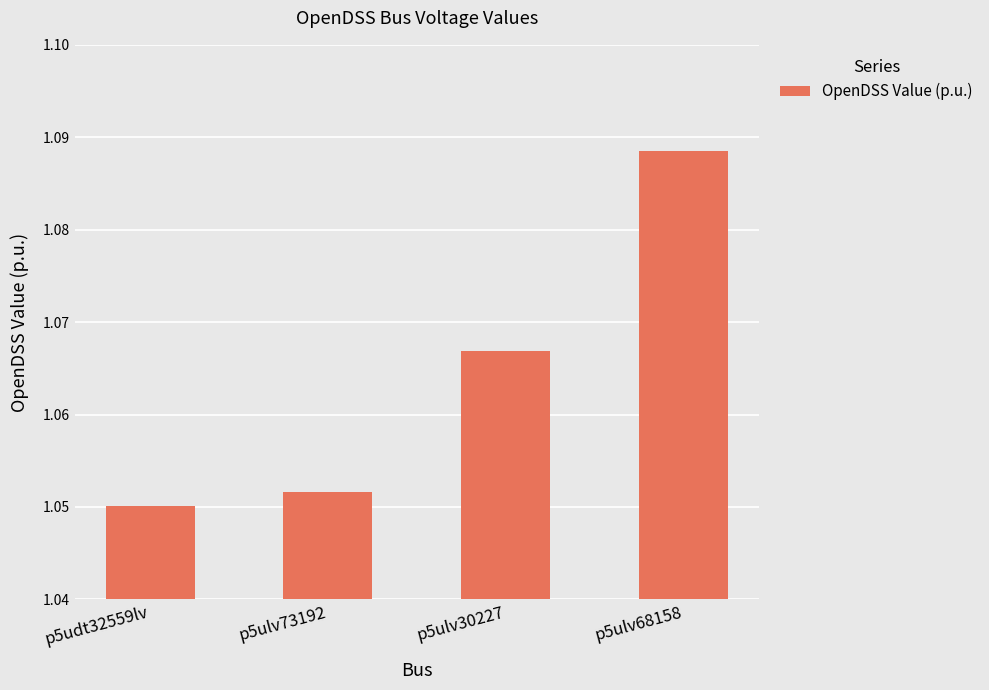

Count the values in the range 1 to 2.

4